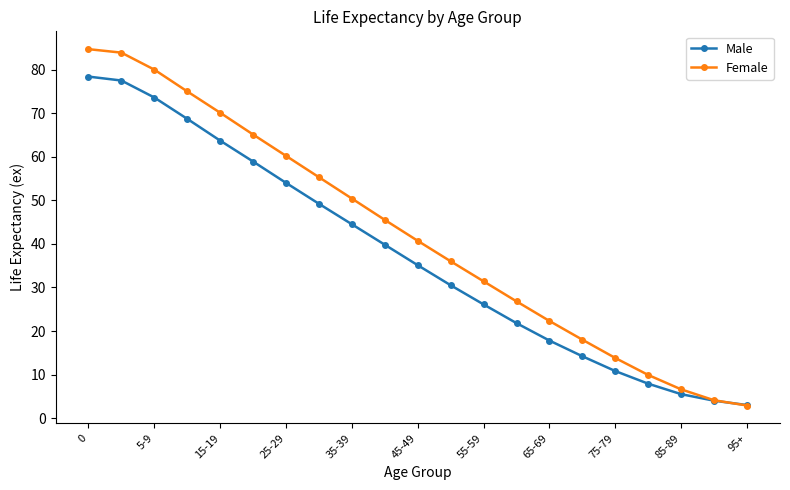

List the series in order of their overall mean, highest first.

Female, Male